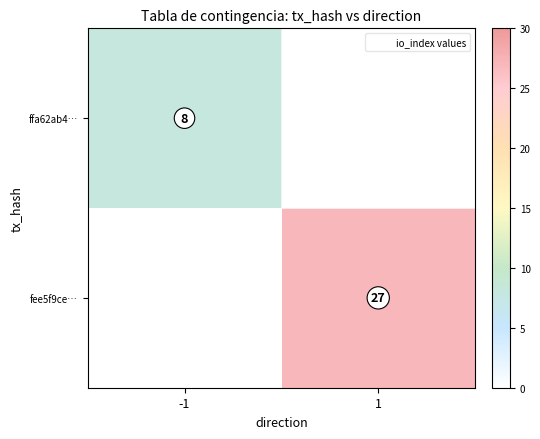

What is the total value across all series at -1?

8